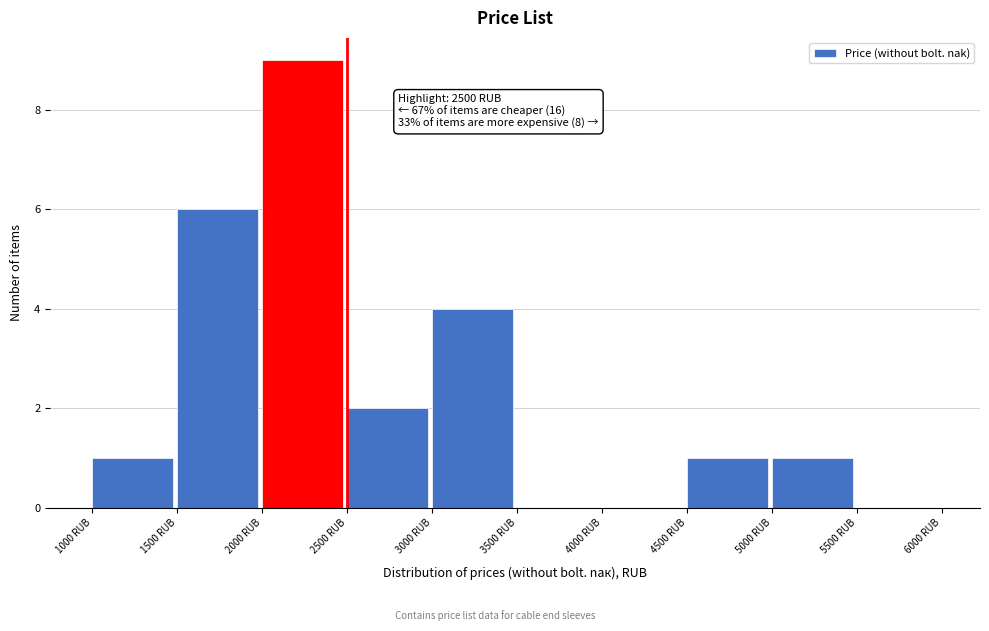

Over which range of the x-axis is the bar tallest?

2000 to 2500